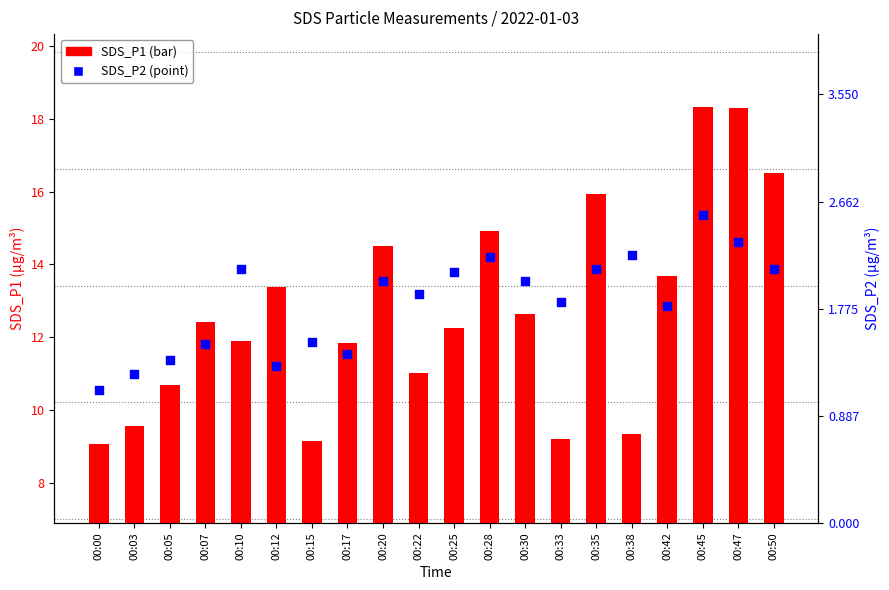

At how many categories does at least one series exceed 7?

20